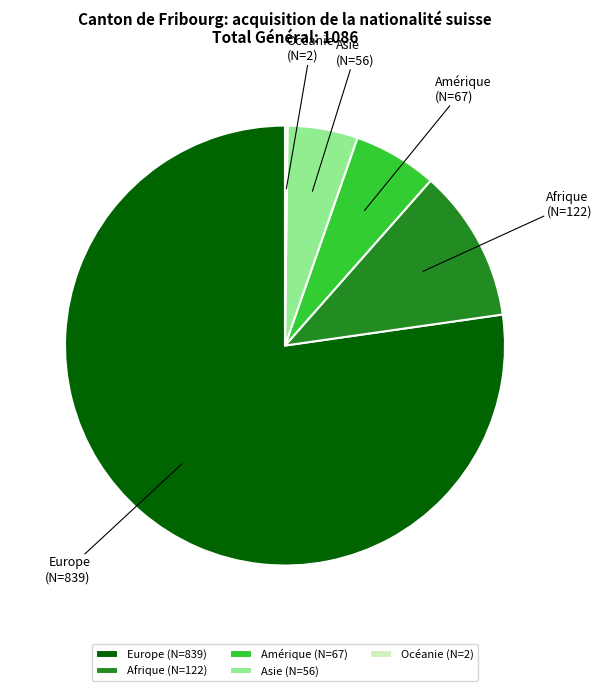

Which has a higher value, Afrique or Europe?

Europe